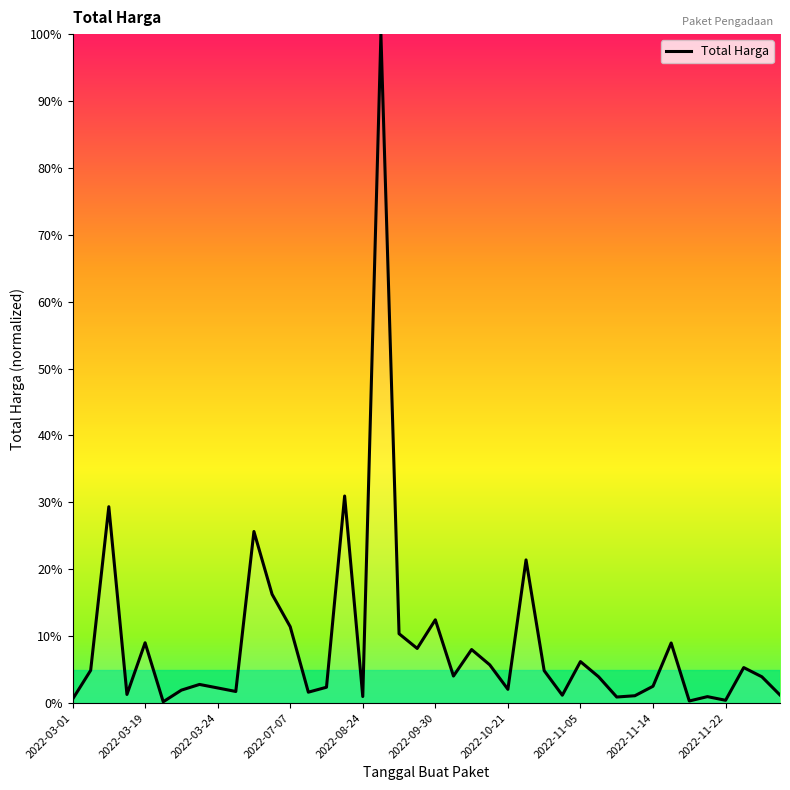

What is the difference between the maximum and minimum values?

99.8